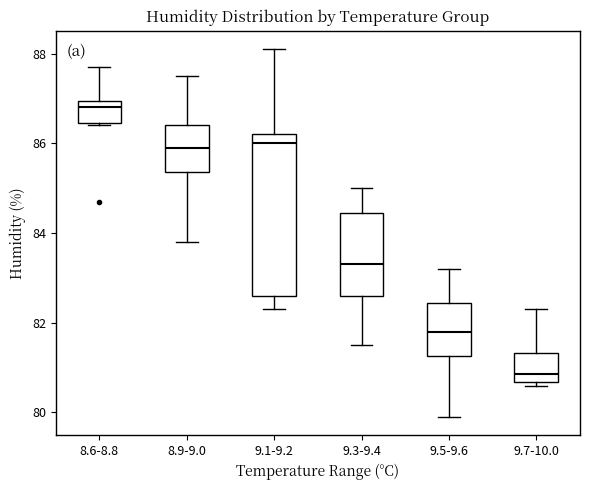

Reading left to right, transcribe this box plot: for each box, give where its median line is, the range the box spans, and where its two whiskers end, as read against the y-axis. The values are not printed on the chart, so give them approximately, as read against the axis.

8.6-8.8: median 86.8, box 86.4 to 87.0, whiskers 86.4 to 87.8
8.9-9.0: median 86.0, box 85.4 to 86.4, whiskers 83.8 to 87.6
9.1-9.2: median 86.0, box 82.6 to 86.2, whiskers 82.4 to 88.2
9.3-9.4: median 83.4, box 82.6 to 84.4, whiskers 81.6 to 85.0
9.5-9.6: median 81.8, box 81.2 to 82.4, whiskers 80.0 to 83.2
9.7-10.0: median 80.8, box 80.6 to 81.4, whiskers 80.6 (just below the box's lower edge) to 82.4